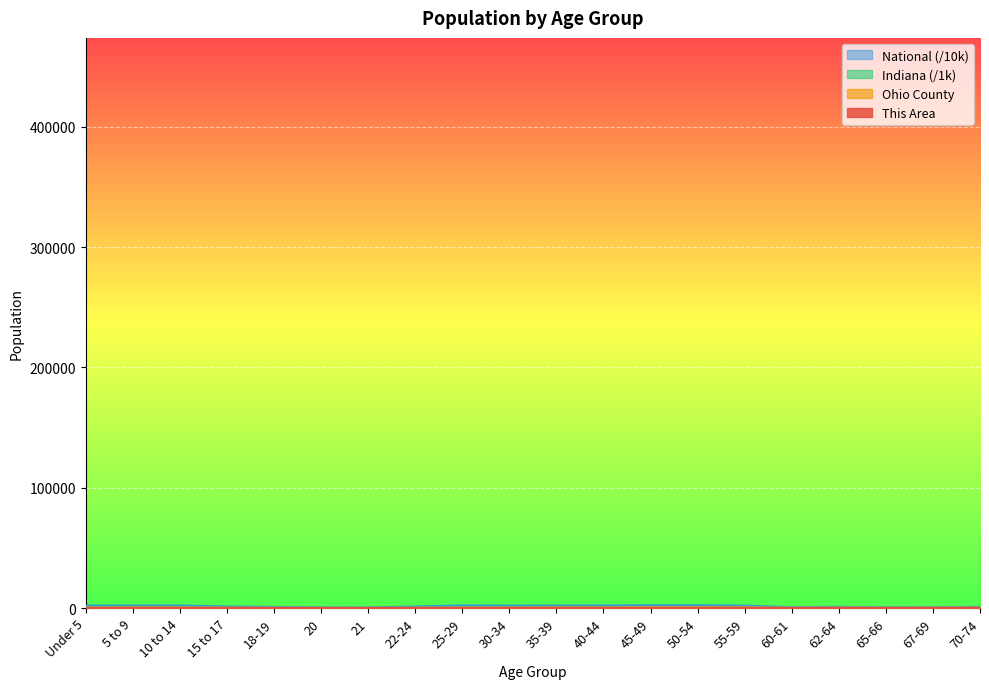

What is the label of the 9th point from the right?

40-44